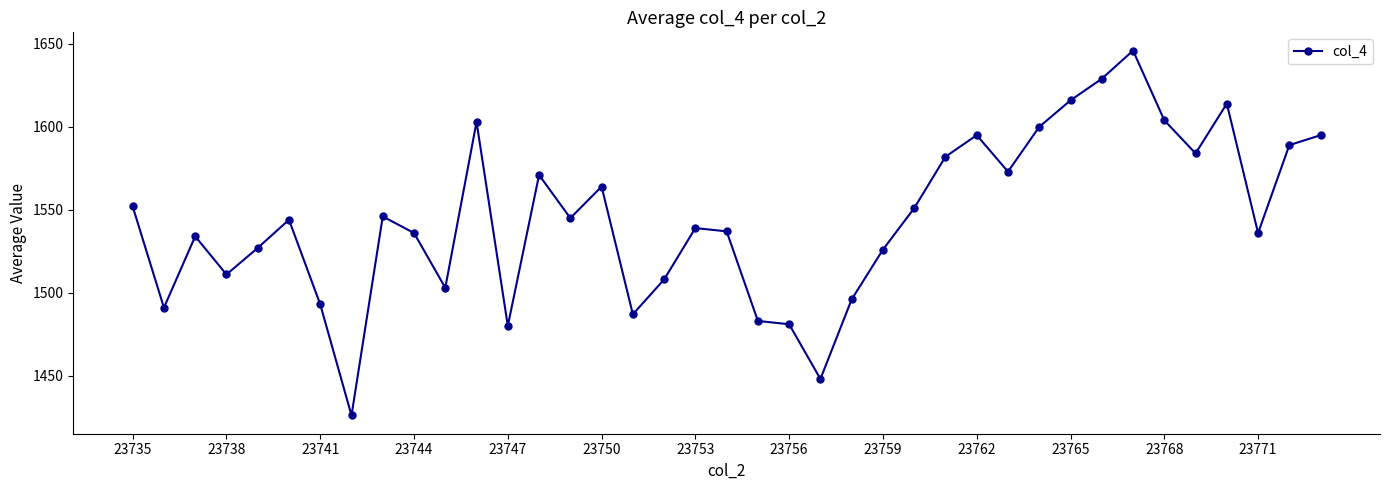

What is the difference between the second highest and second lowest values?

181